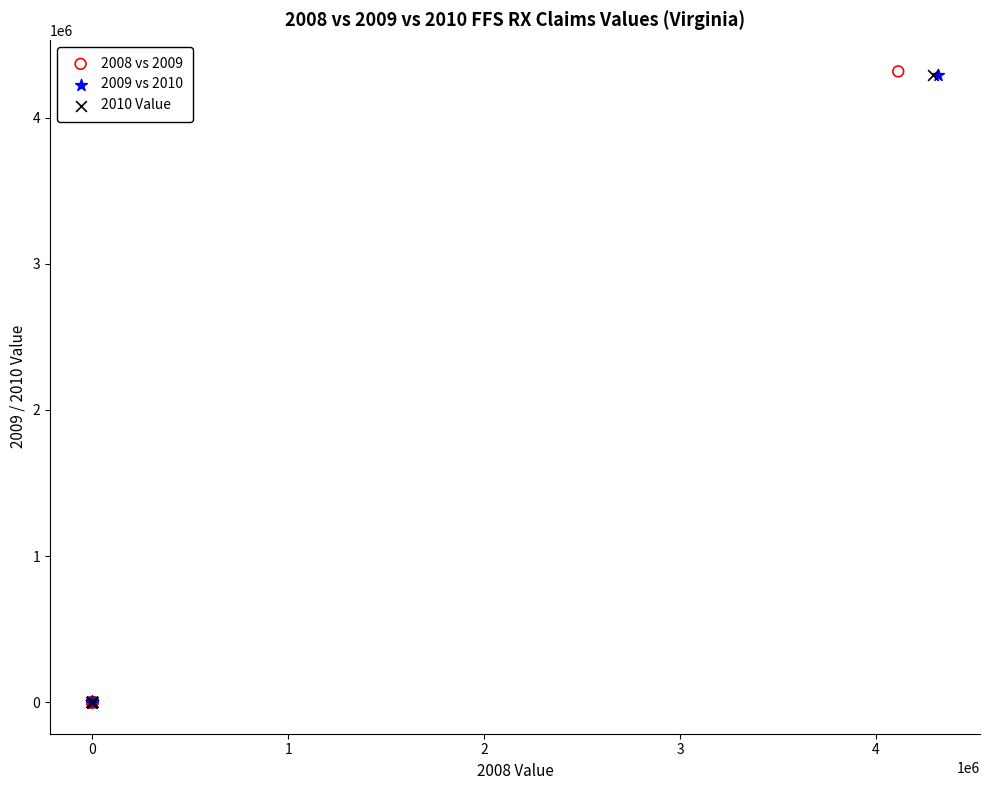

Which series has the widest spread of Y values?

2008 vs 2009